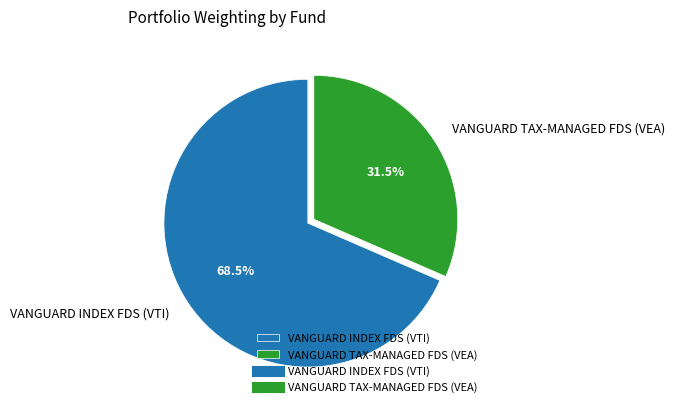

Rank the categories by value from lowest to highest.

VANGUARD TAX-MANAGED FDS (VEA), VANGUARD INDEX FDS (VTI)